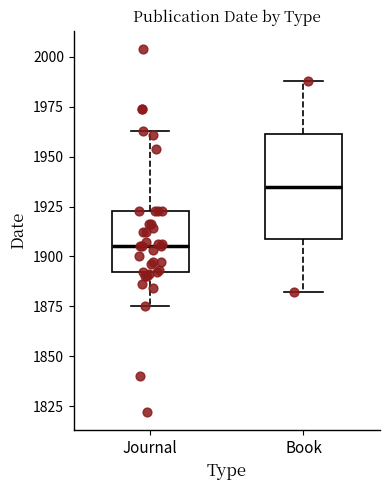

Reading left to right, transcribe this box plot: for each box, give where its median line is, the range the box spans, and where its two whiskers end, as read against the y-axis. The values are not printed on the chart, so give them approximately, as read against the axis.

Journal: median 1905, box 1890 to 1925, whiskers 1875 to 1965
Book: median 1935, box 1910 to 1960, whiskers 1880 to 1990